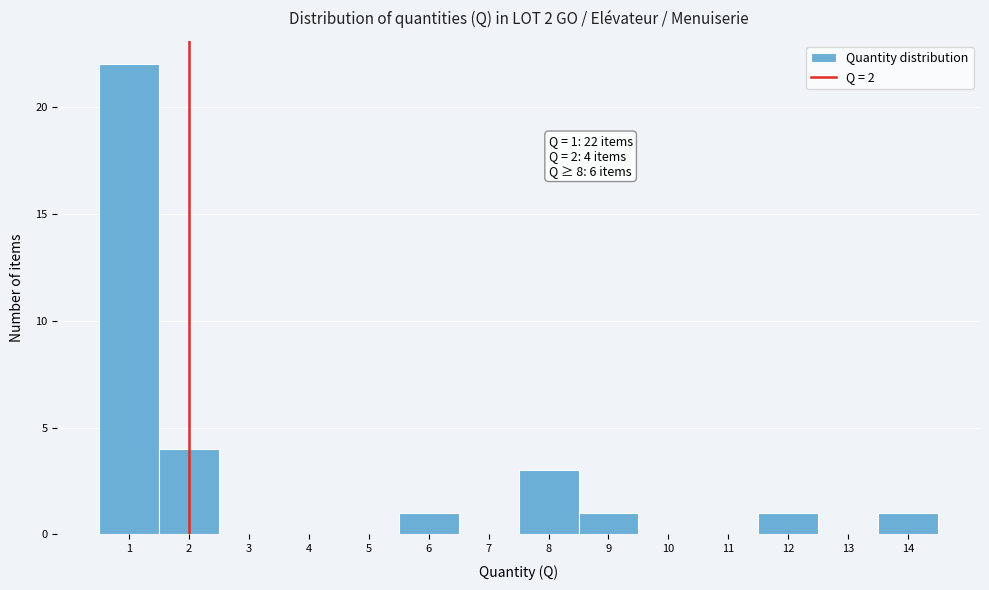

Which range on the x-axis has the tallest bar?

0.5 to 1.5